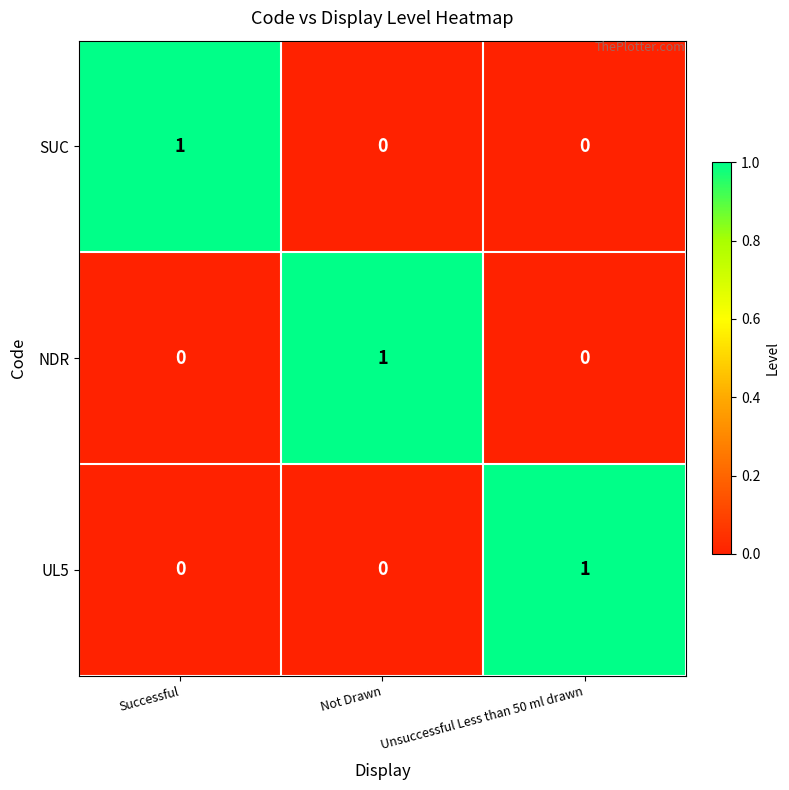

True or false: UL5 has a value of 0 at Not Drawn.

True